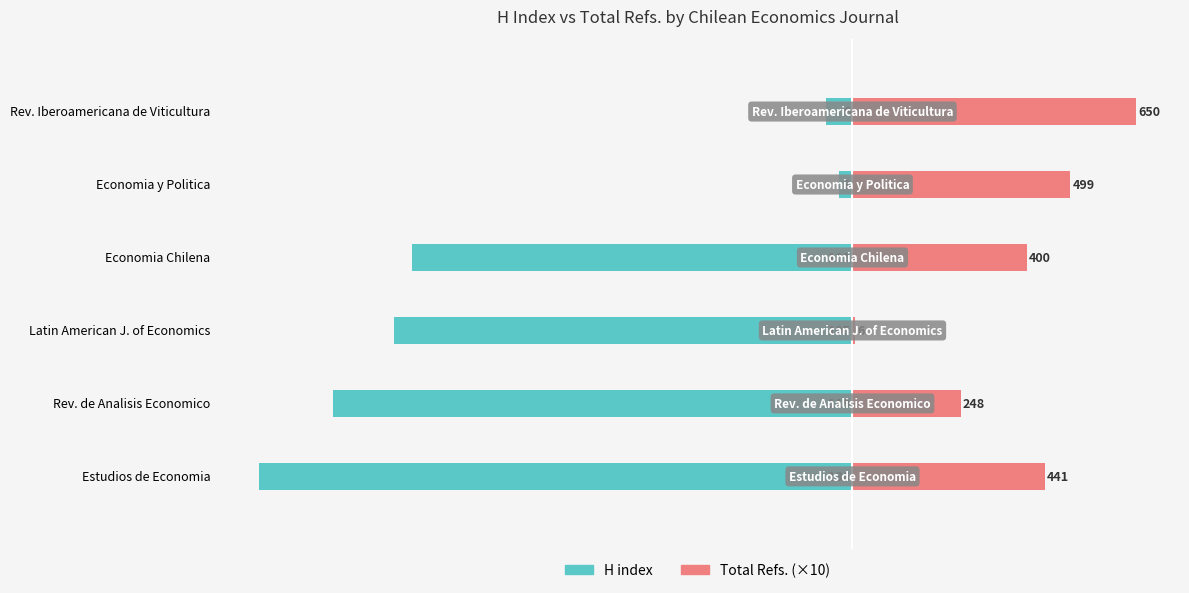

Which series has the widest spread of values?

H index